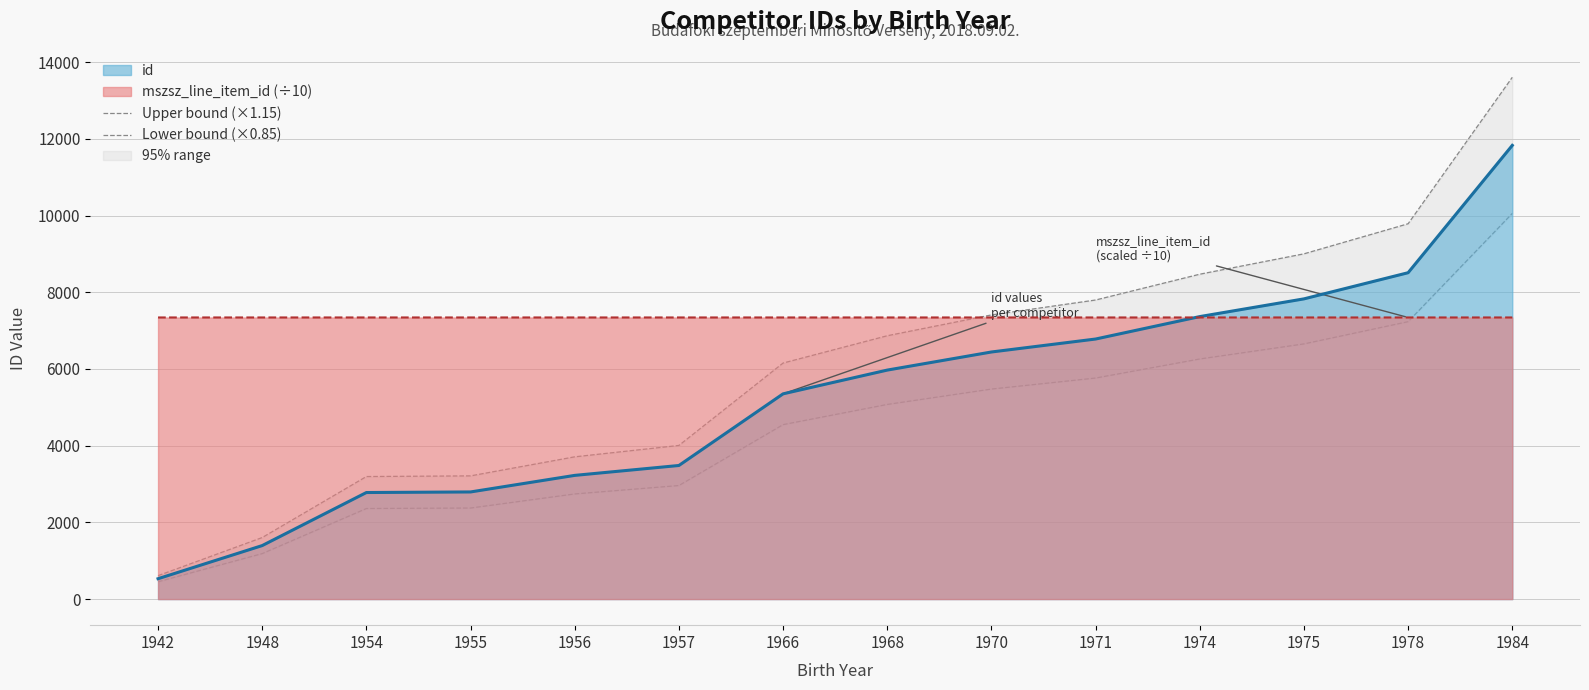

The value of id at 1954 is 2778.0. True or false?

True